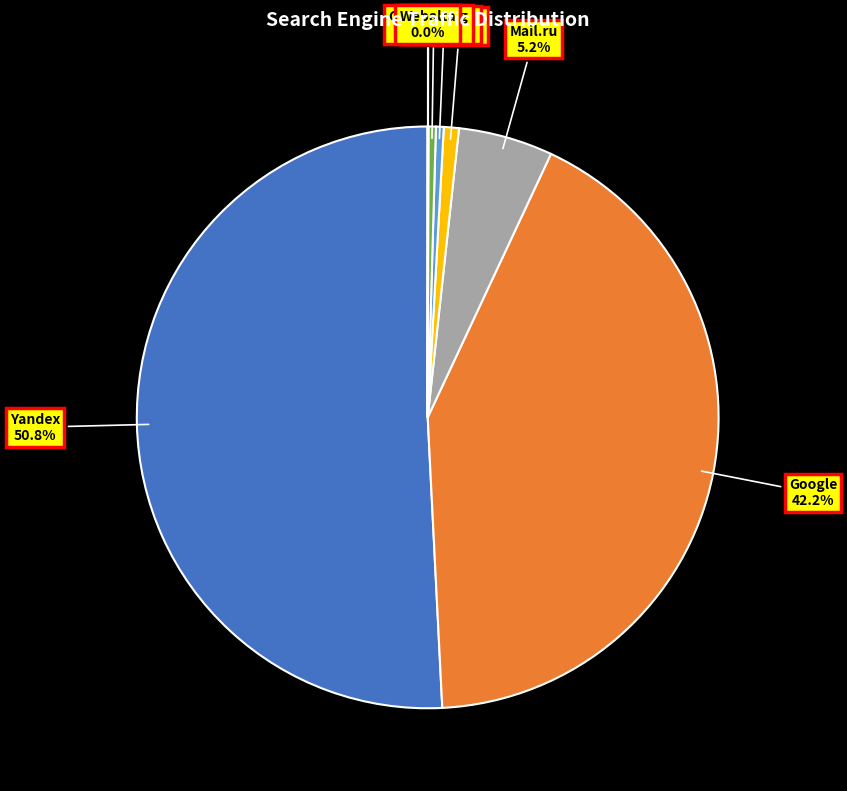

Combined, do Mail.ru and Bing.com account for over 50%?

No